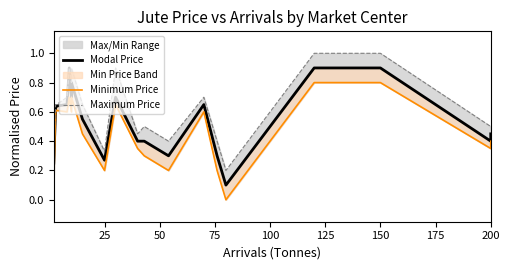

True or false: Modal Price and Maximum Price intersect in this chart.

False